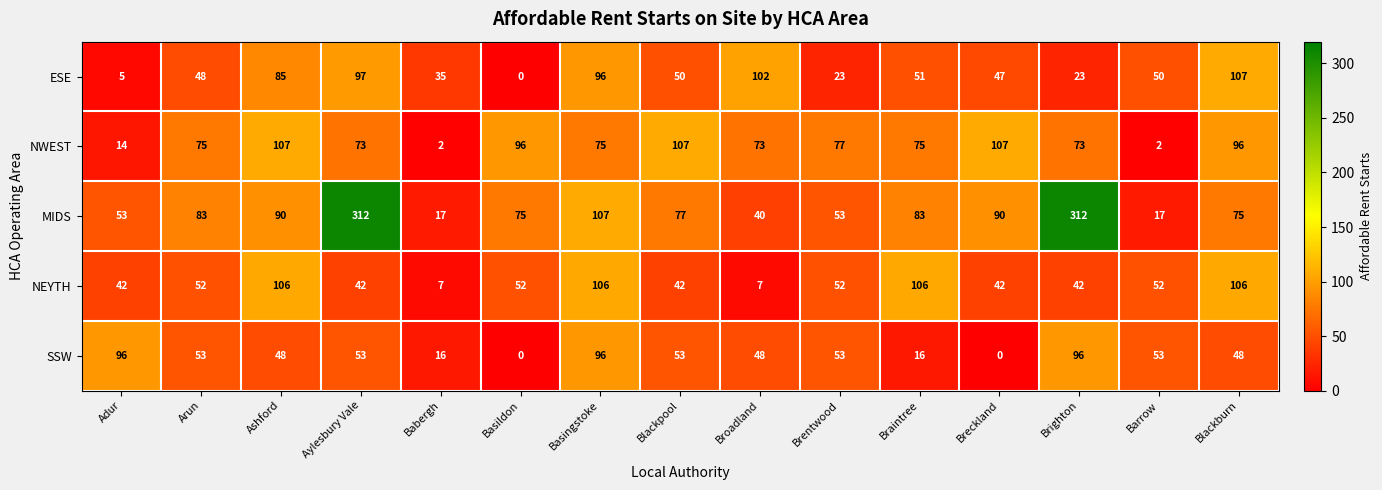

Rank the series at Aylesbury Vale from lowest to highest value.

NEYTH, SSW, NWEST, ESE, MIDS